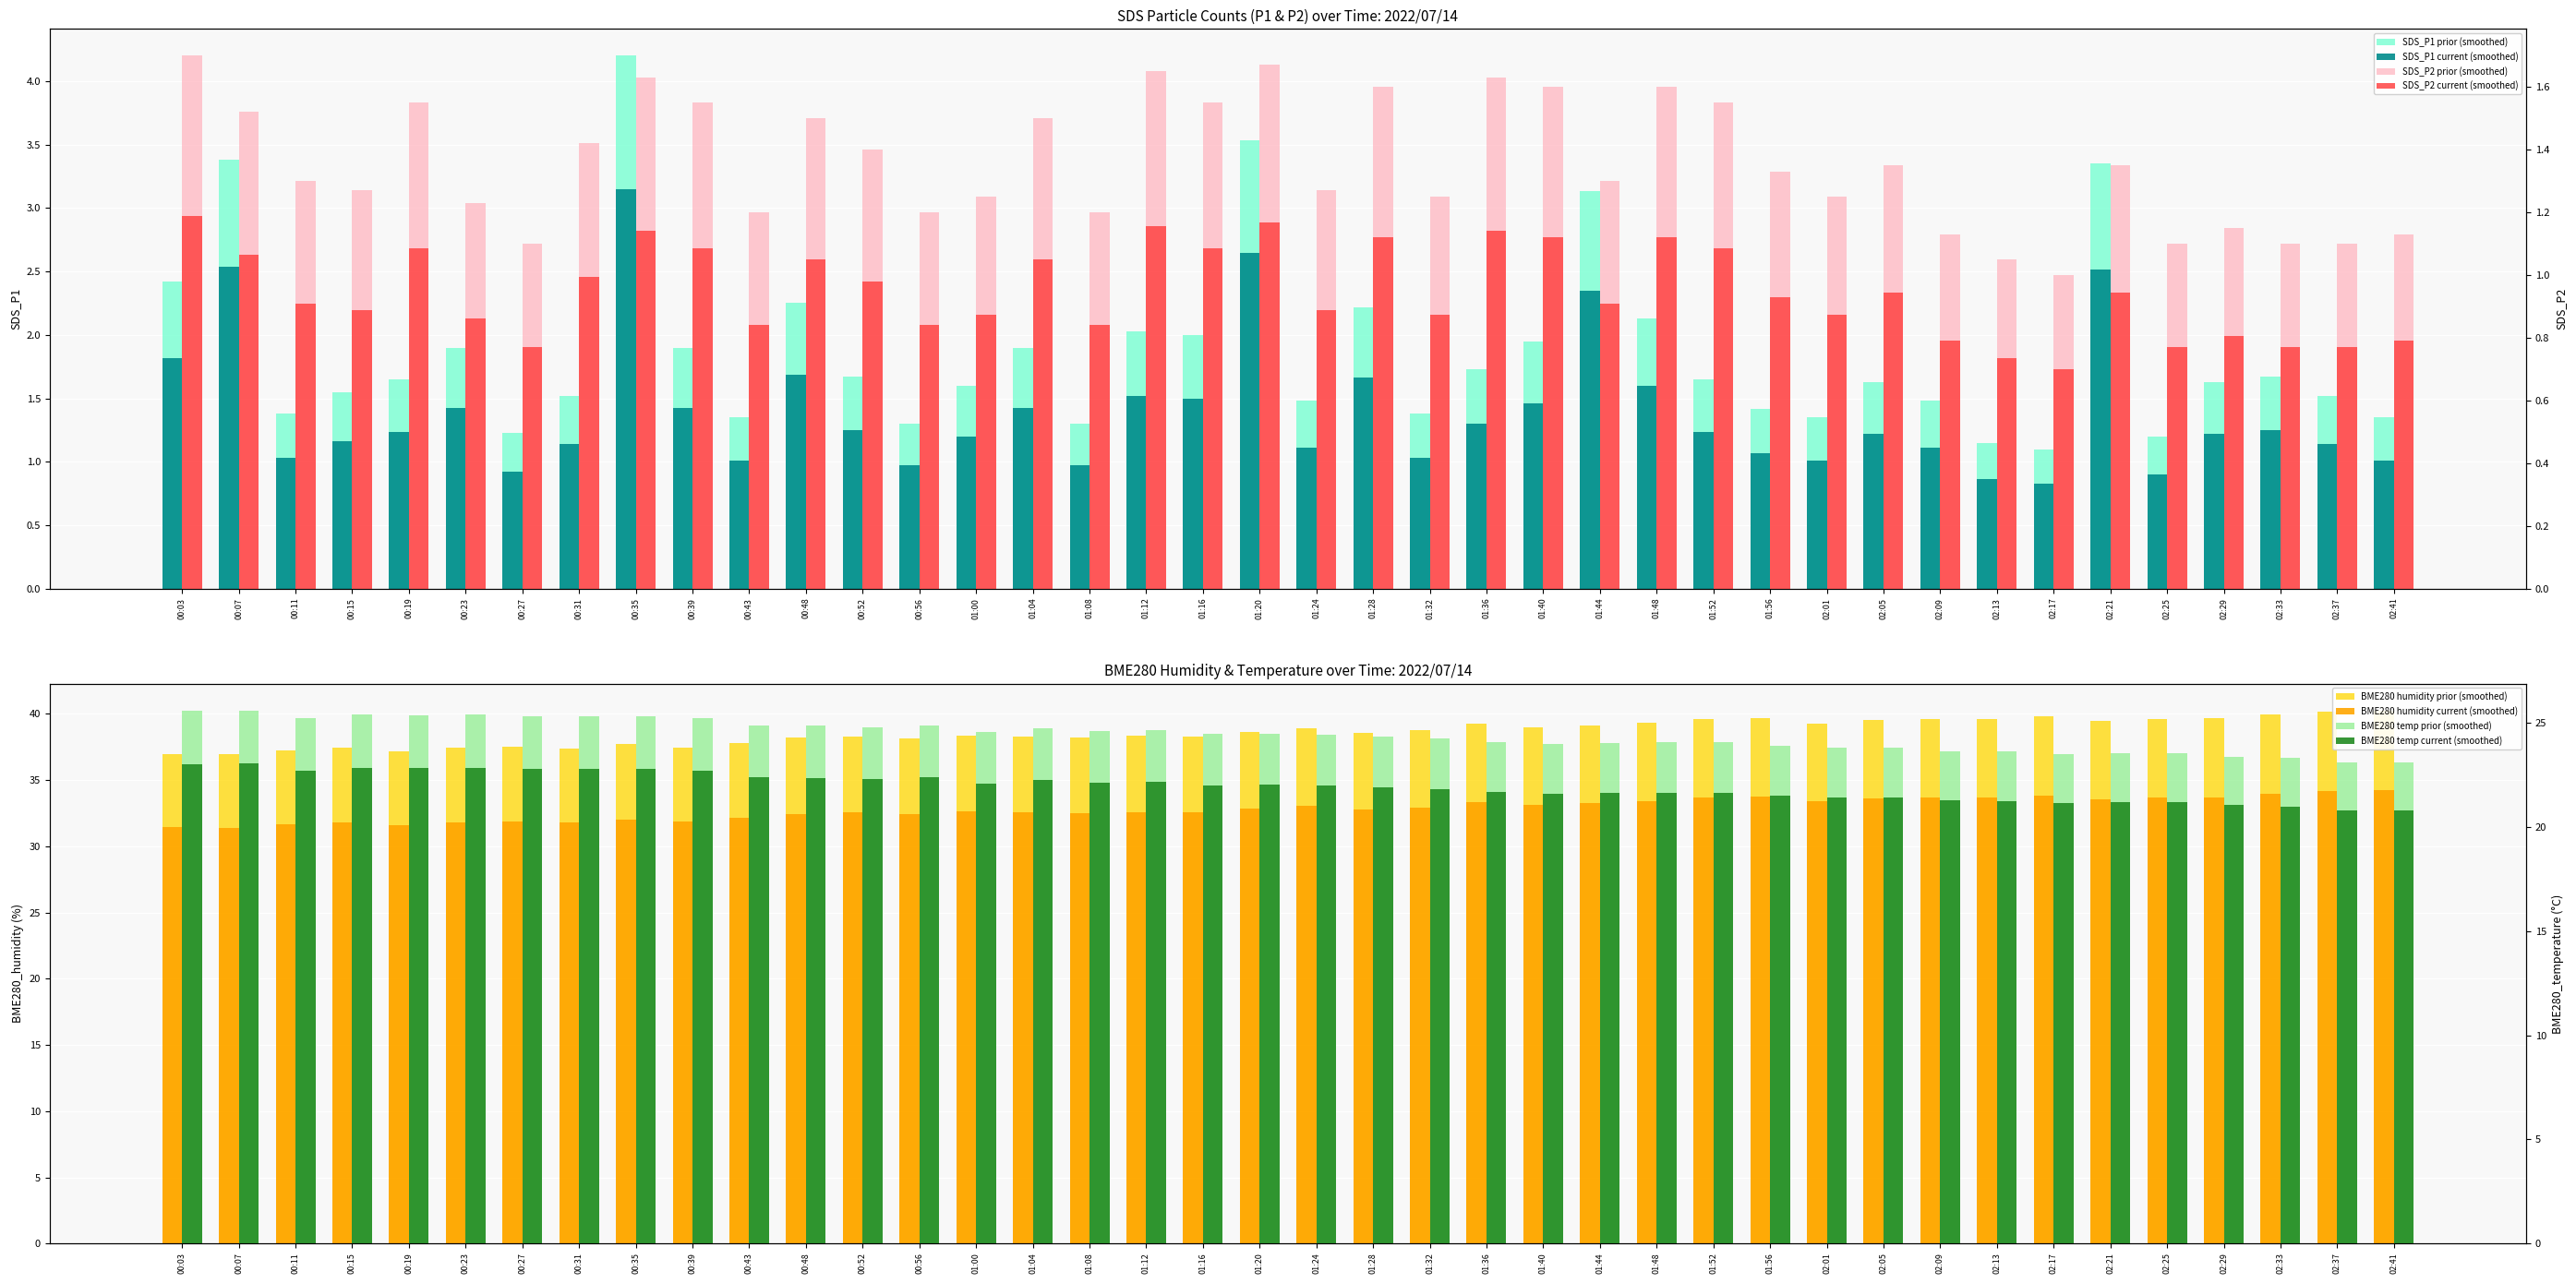

Reading left to right, list all the values displayed in this chart.

SDS_P1: 2.4	3.4	1.4	1.6	1.6	1.9	1.2	1.5	4.2	1.9	1.4	2.2	1.7	1.3	1.6	1.9	1.3	2.0	2.0	3.5	1.5	2.2	1.4	1.7	1.9	3.1	2.1	1.6	1.4	1.4	1.6	1.5	1.1	1.1	3.4	1.2	1.6	1.7	1.5	1.4
SDS_P2: 1.7	1.5	1.3	1.3	1.6	1.2	1.1	1.4	1.6	1.6	1.2	1.5	1.4	1.2	1.2	1.5	1.2	1.6	1.6	1.7	1.3	1.6	1.2	1.6	1.6	1.3	1.6	1.6	1.3	1.2	1.4	1.1	1.1	1.0	1.4	1.1	1.1	1.1	1.1	1.1
BME280_humidity: 37.0	37.0	37.2	37.4	37.2	37.4	37.5	37.4	37.7	37.5	37.8	38.2	38.3	38.1	38.4	38.3	38.2	38.3	38.3	38.6	38.9	38.6	38.7	39.2	39.0	39.1	39.3	39.6	39.7	39.3	39.5	39.6	39.6	39.8	39.5	39.6	39.6	39.9	40.2	40.3
BME280_temperature: 25.6	25.6	25.2	25.4	25.4	25.4	25.3	25.3	25.3	25.2	24.9	24.8	24.8	24.9	24.5	24.7	24.6	24.6	24.4	24.5	24.4	24.3	24.2	24.1	24.0	24.0	24.1	24.1	23.9	23.8	23.8	23.6	23.6	23.5	23.6	23.6	23.4	23.3	23.1	23.1